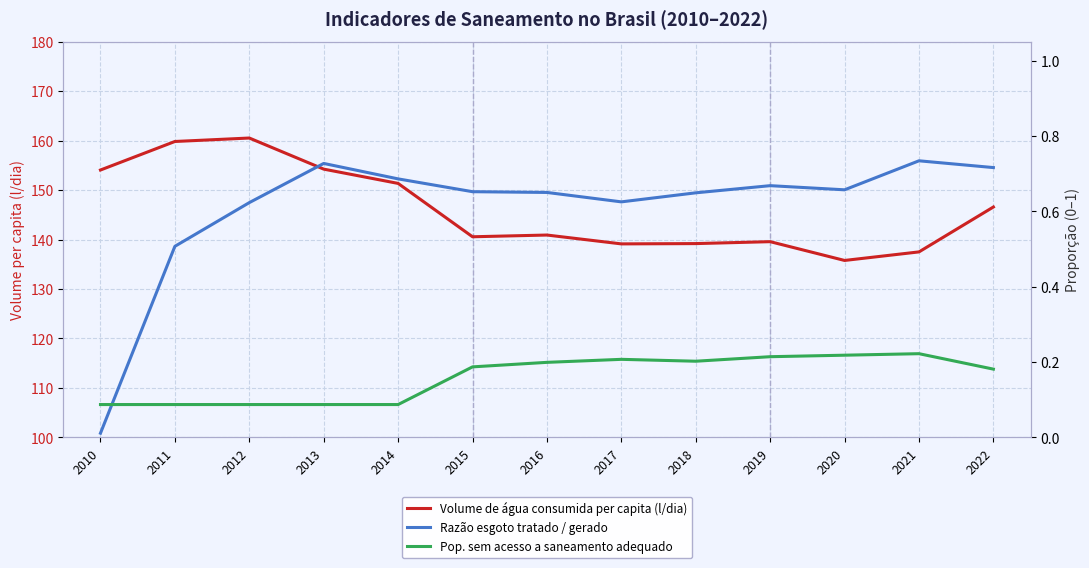

True or false: Pop. sem acesso a saneamento adequado and Volume de água consumida per capita (l/dia) cross at least once.

False